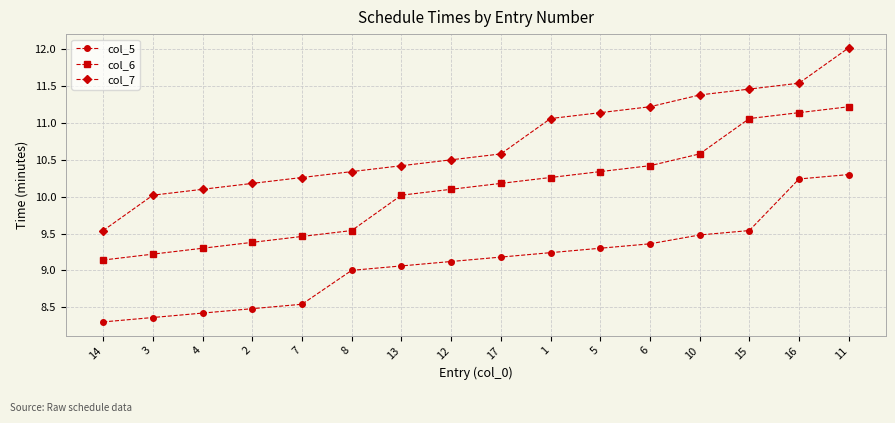

Rank the series by their average value, from highest to lowest.

col_7, col_6, col_5